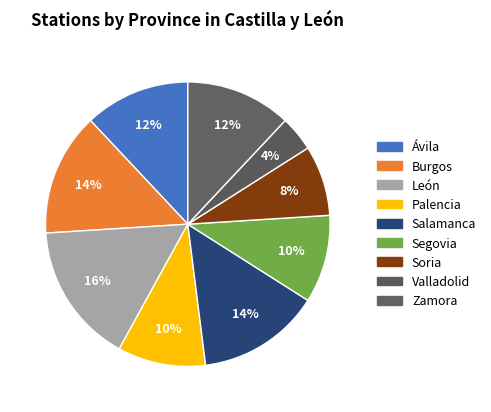

Count the number of slices in the pie.

9